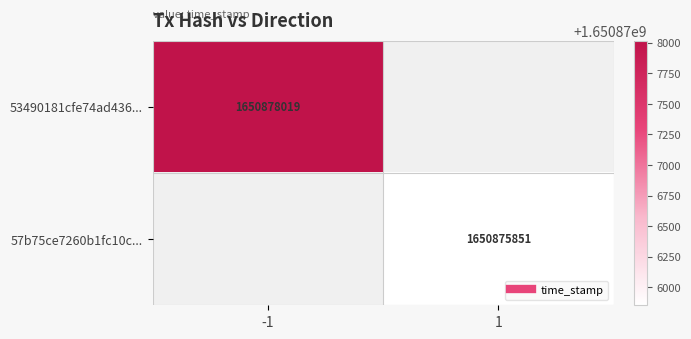

Which series has the widest spread of values?

53490181cfe74ad436...